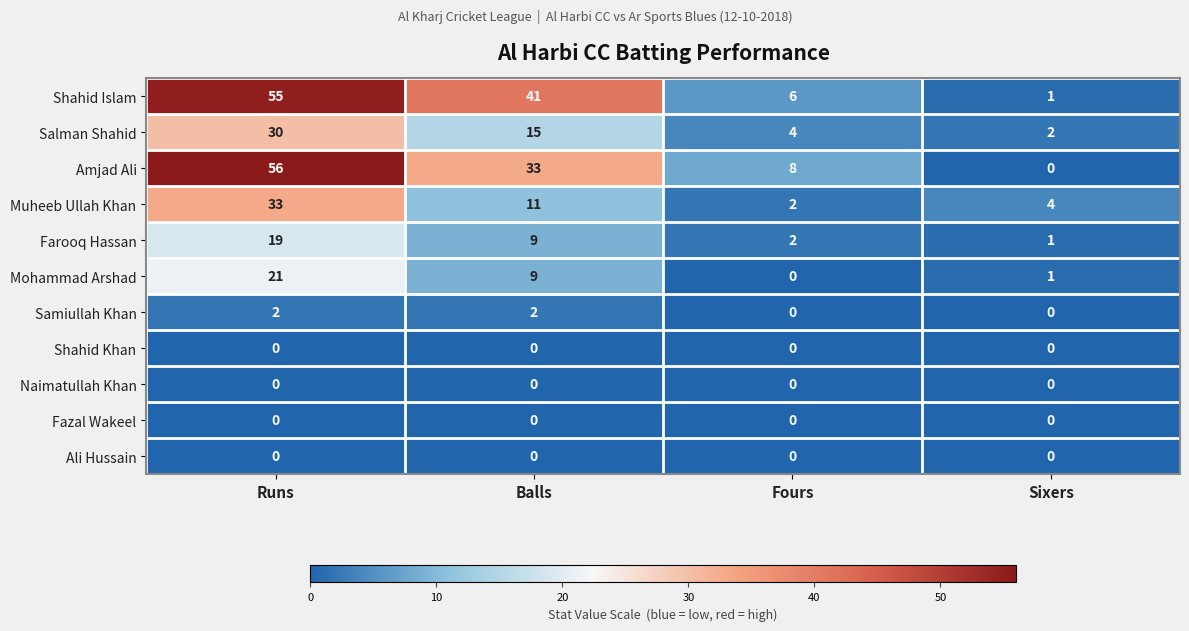

What is the sum of all Samiullah Khan values?

4